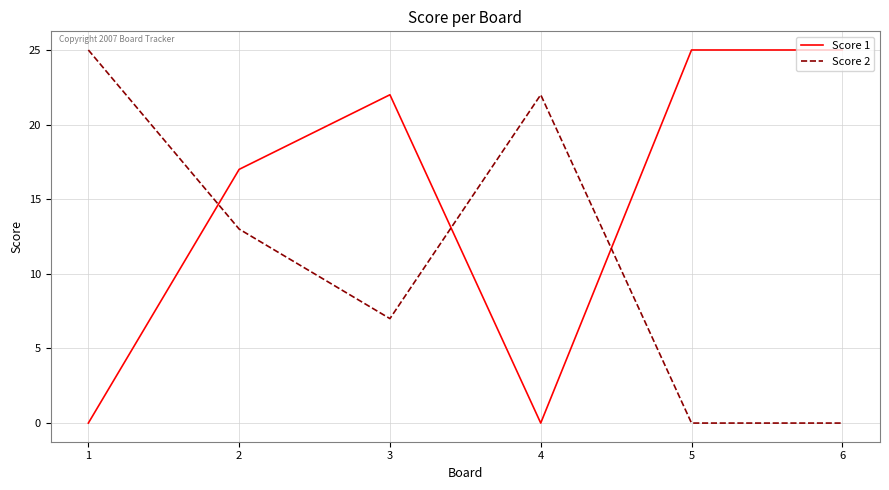

What is the highest value of the Score 1 series?

25